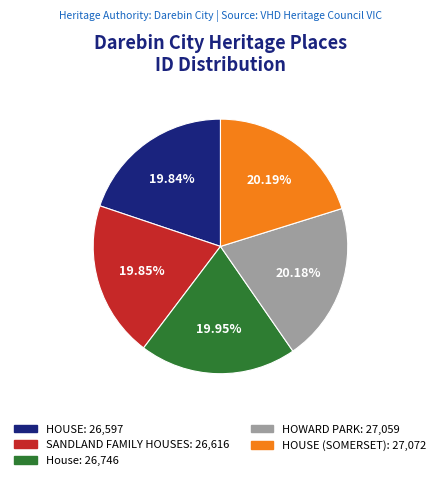

Is there any slice that represents more than half of the pie?

No